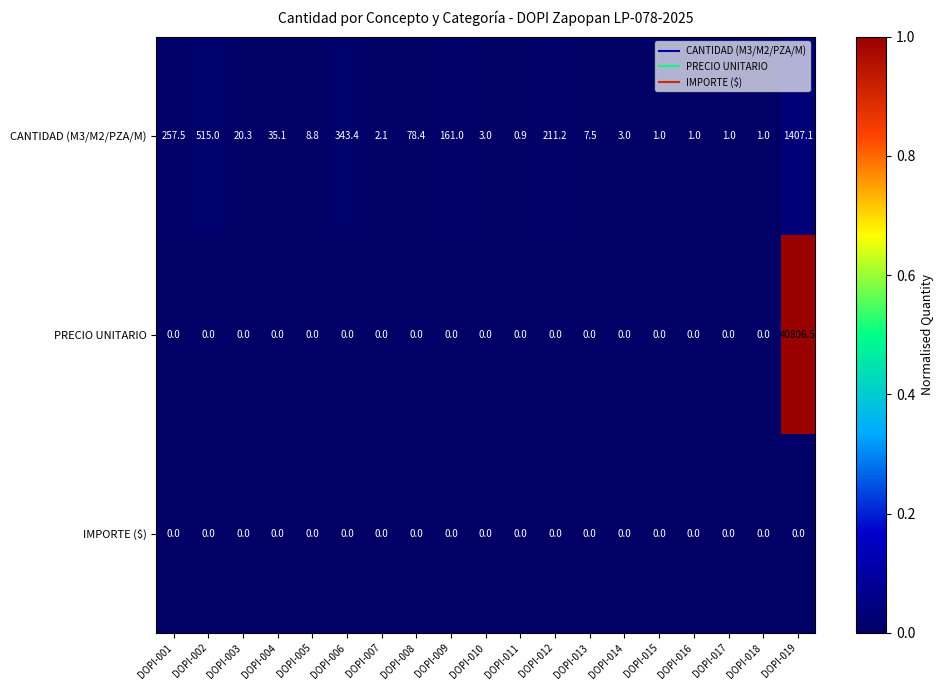

At how many categories does at least one series exceed 0?

19